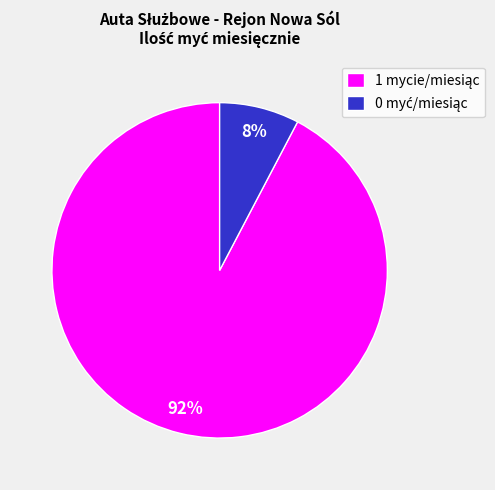

Is there a majority slice in this chart?

Yes